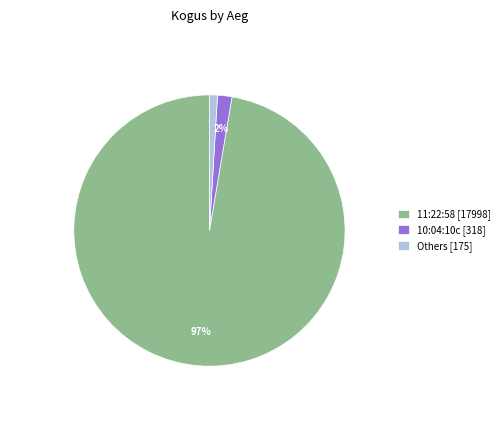

Count the number of slices in the pie.

3